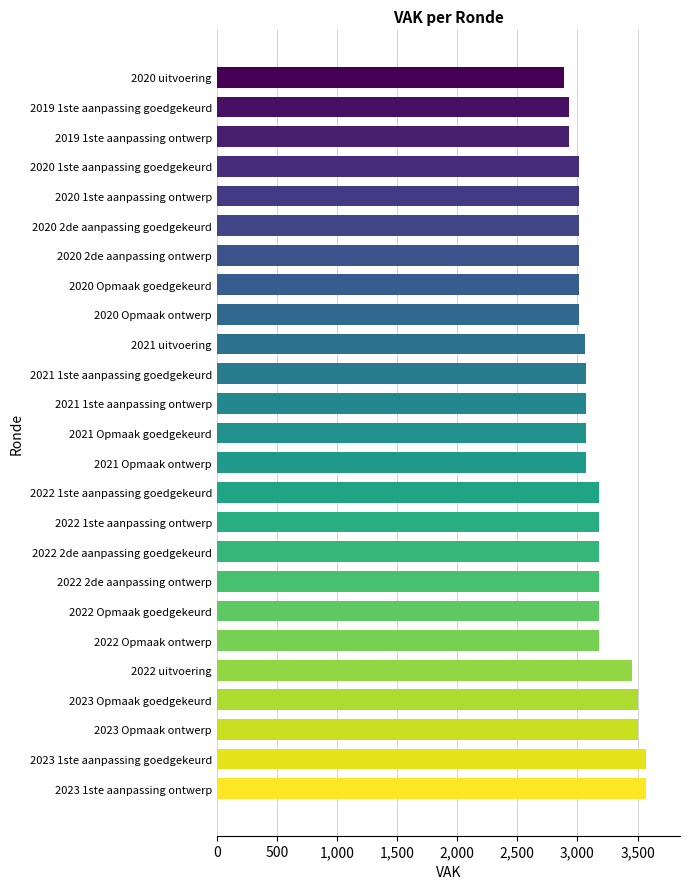

The value at 2020 uitvoering is 2885. True or false?

True